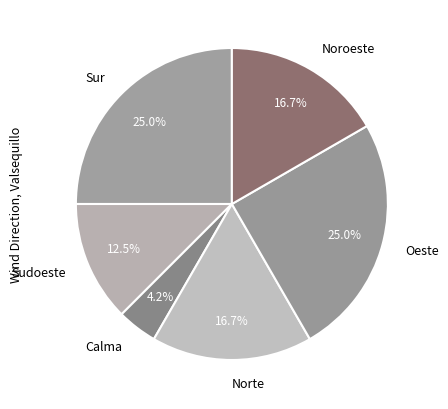

Does any single category account for the majority?

No